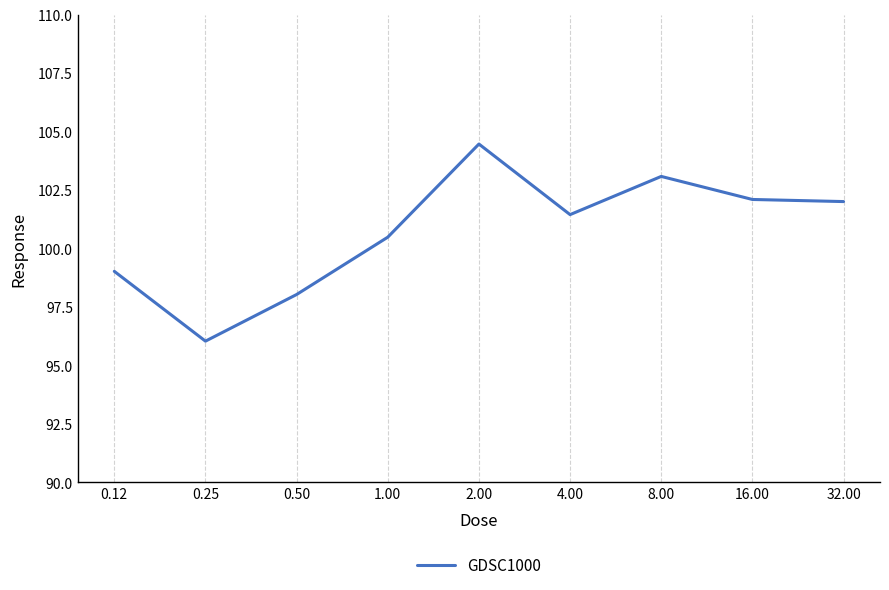

What is the smallest value displayed?

96.0